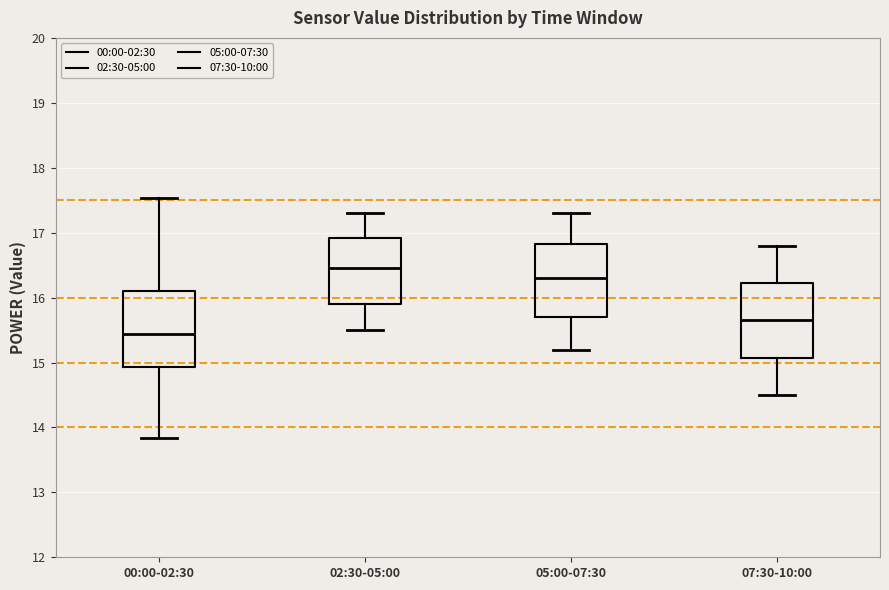

Where is the lower edge of the box for 00:00-02:30 on the y-axis? The values are not printed on the chart, so give them approximately, as read against the axis.

14.9